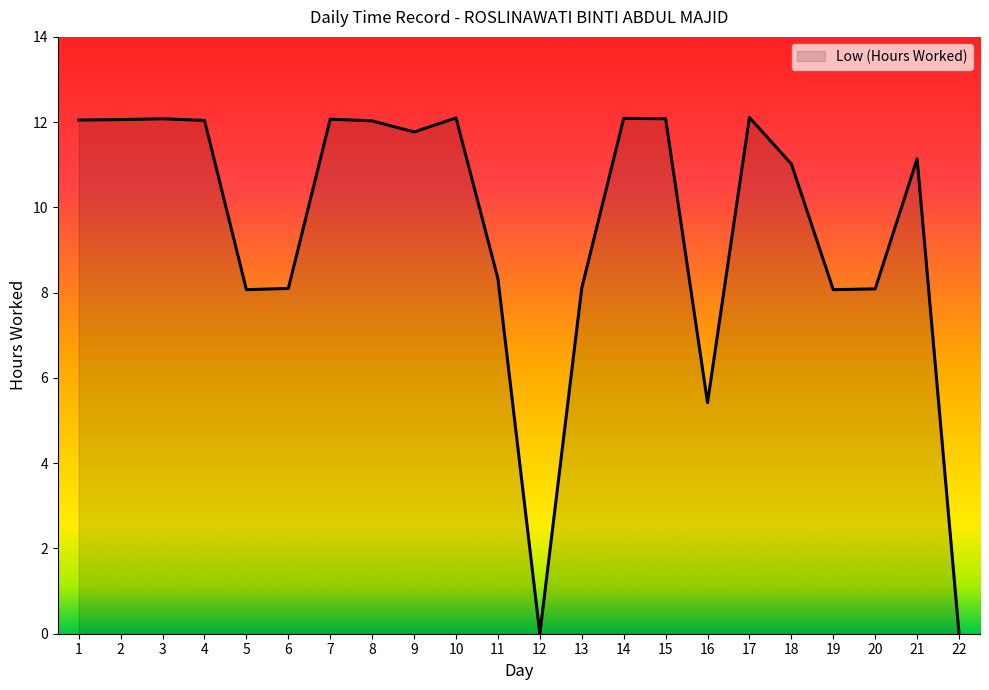

The chart shows a value of 6.6 at 18. True or false?

False